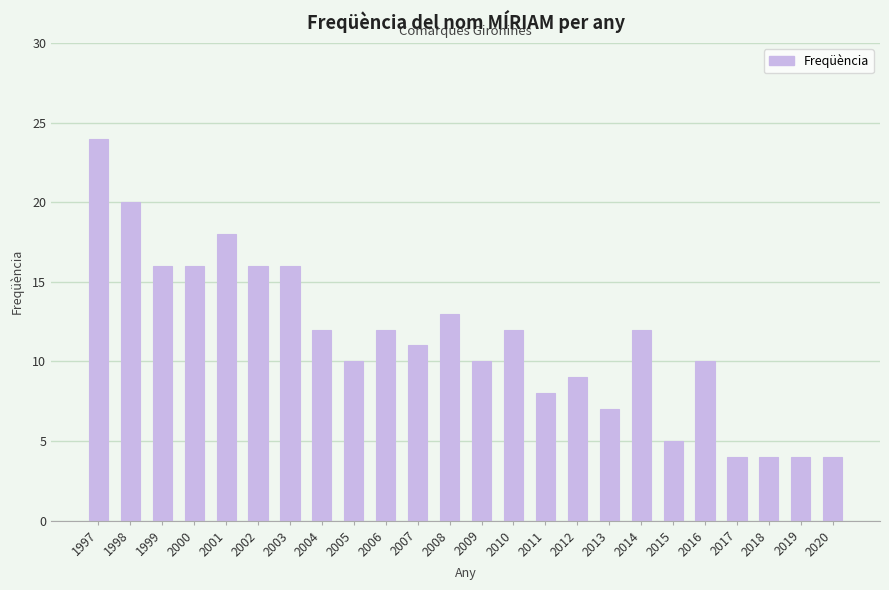

What is the change in value from 2007 to 2018?

-7